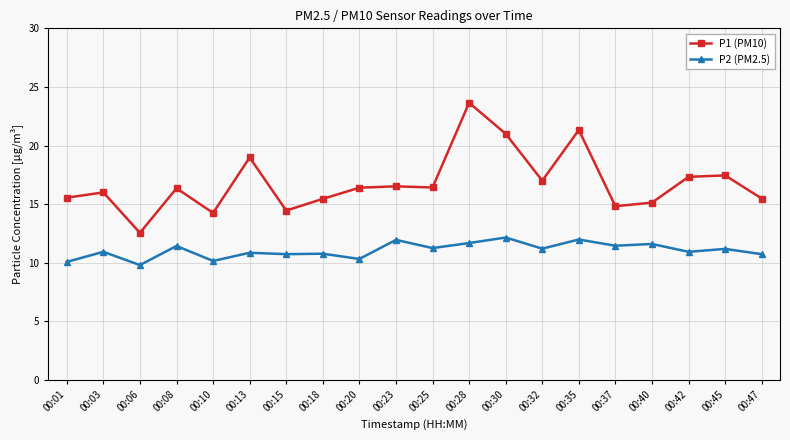

Is the value of P1 (PM10) at 00:03 greater than the value of P2 (PM2.5) at 00:42?

Yes